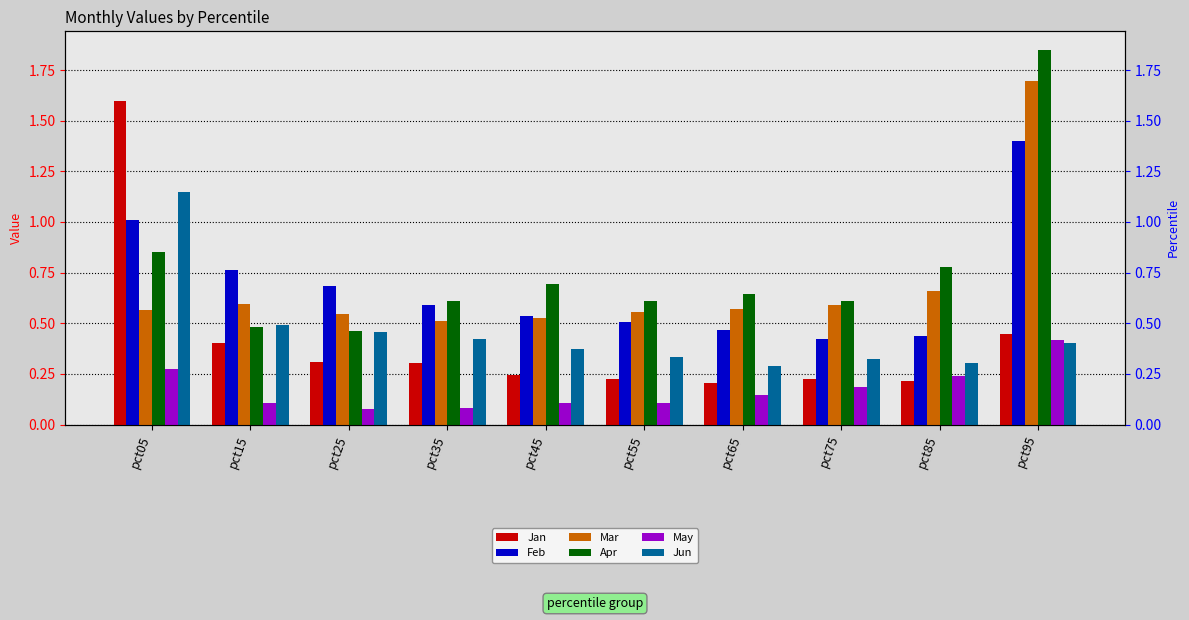

What are all the series names shown in the legend?

Jan, Feb, Mar, Apr, May, Jun